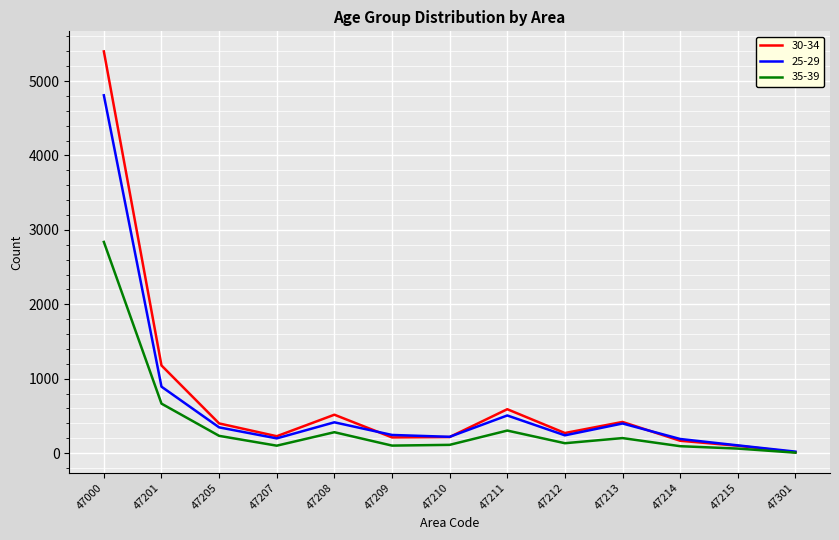

Where is the first local minimum for 30-34?

47207